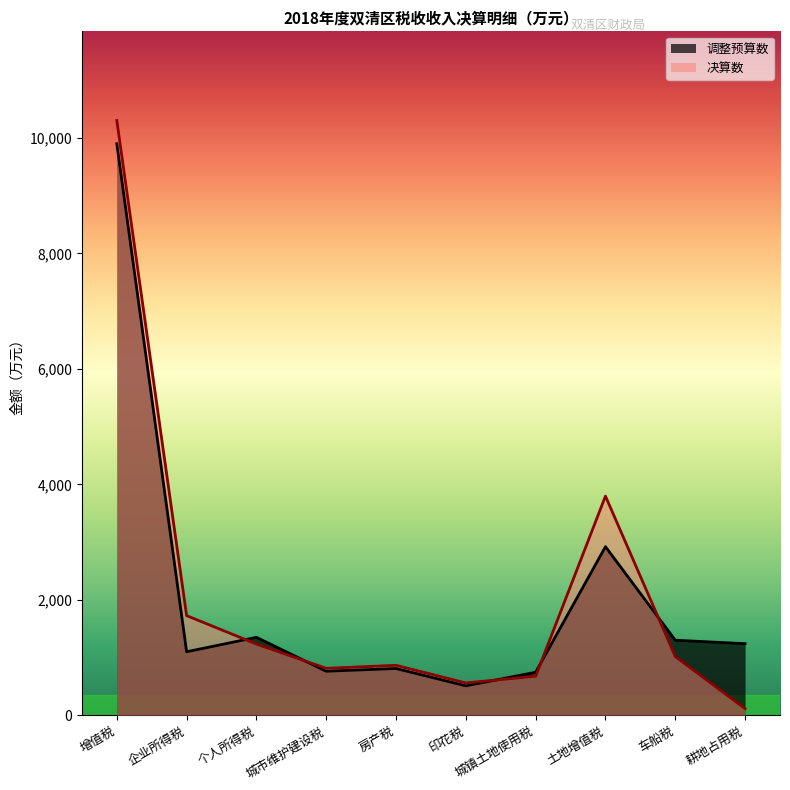

Which series changed the most between 房产税 and 土地增值税?

决算数